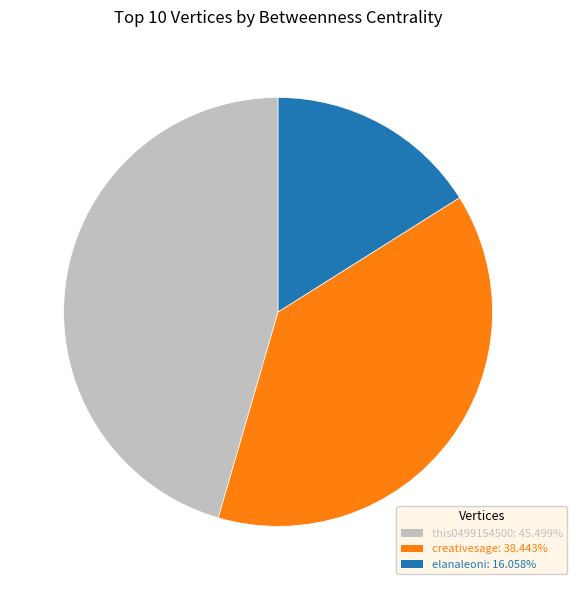

Do this0499154500 and elanaleoni together represent more than half of the pie?

Yes